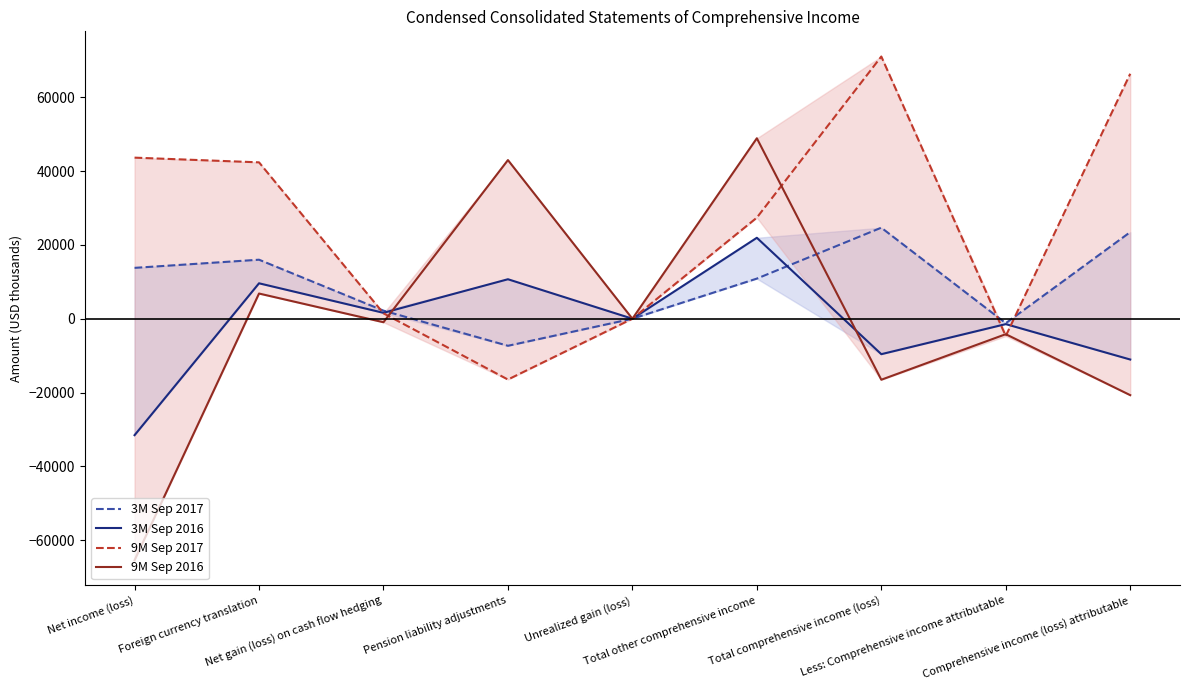

How many interior local valleys does the 3M Sep 2017 series have?

2